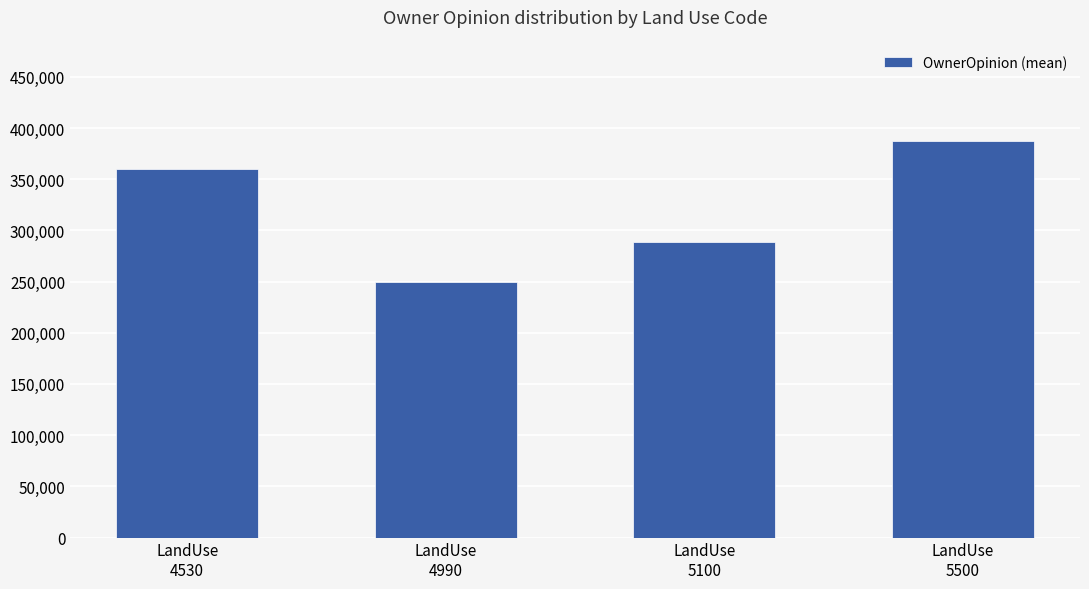

Is it true that the value at LandUse
4990 is 121621?

False